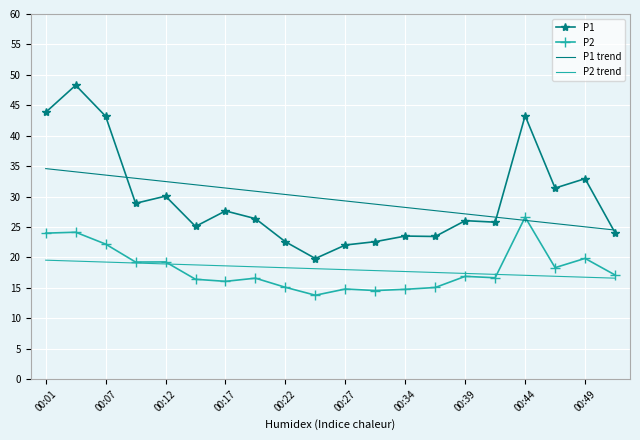

List the series in order of their peak value, highest first.

P1, P1 trend, P2, P2 trend